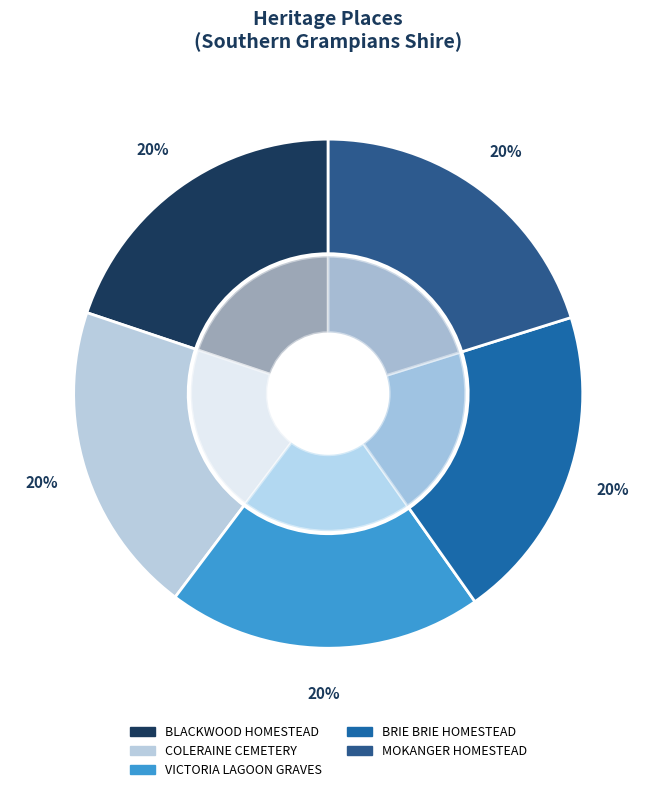

Is the sum of BRIE BRIE HOMESTEAD COMPLEX and VICTORIA LAGOON GRAVES greater than half?

No